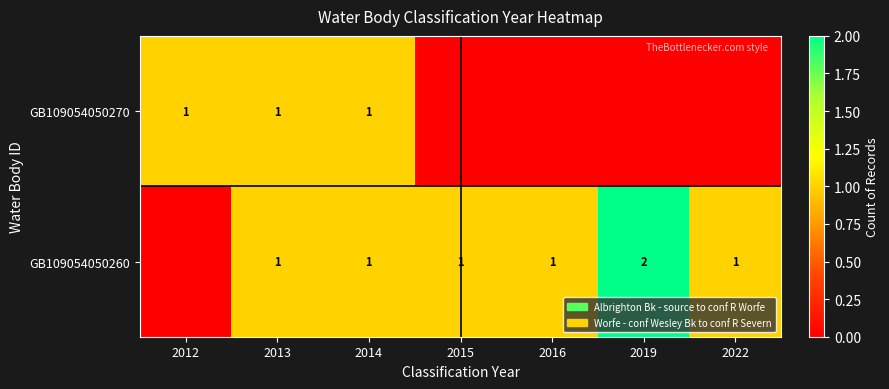

At which category is the sum across all series the highest?

2013